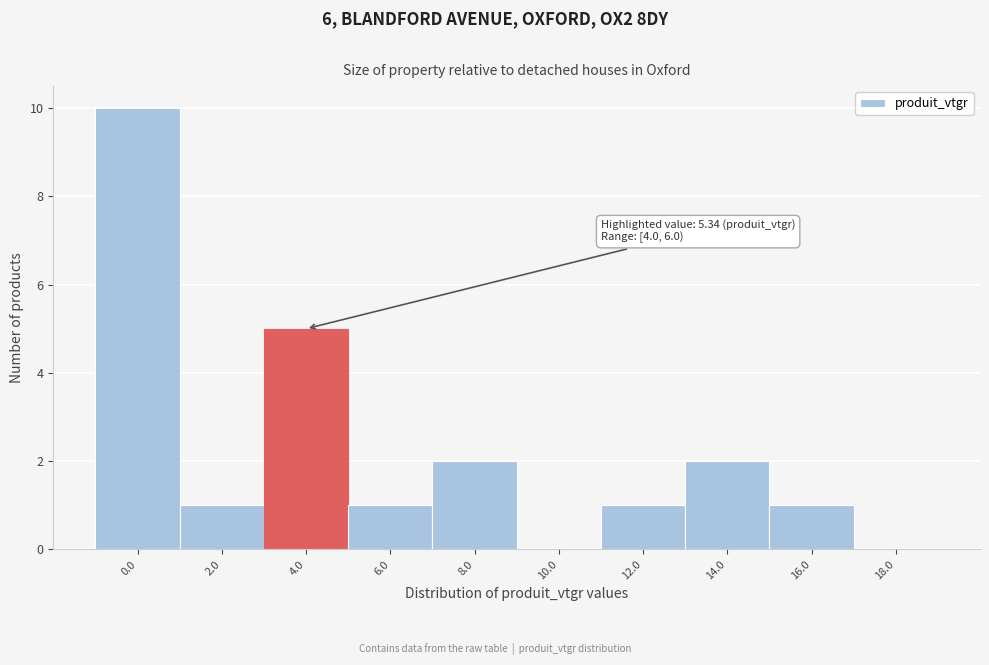

Reading right to left, transcribe all the data shown in this chart.

18.0=0	16.0=1	14.0=2	12.0=1	10.0=0	8.0=2	6.0=1	4.0=5	2.0=1	0.0=10